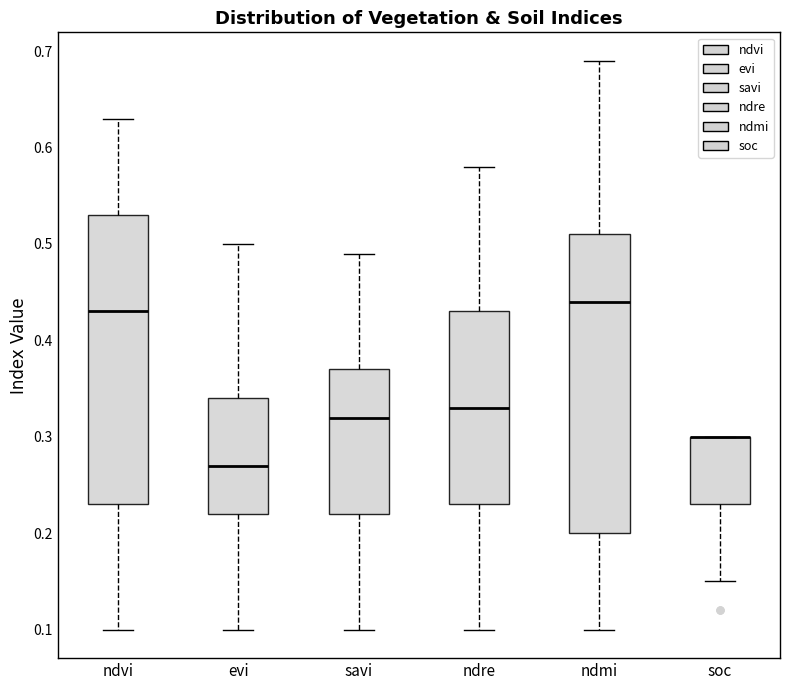

Where does the lower whisker of the box for ndmi end on the y-axis? The values are not printed on the chart, so give them approximately, as read against the axis.

0.10